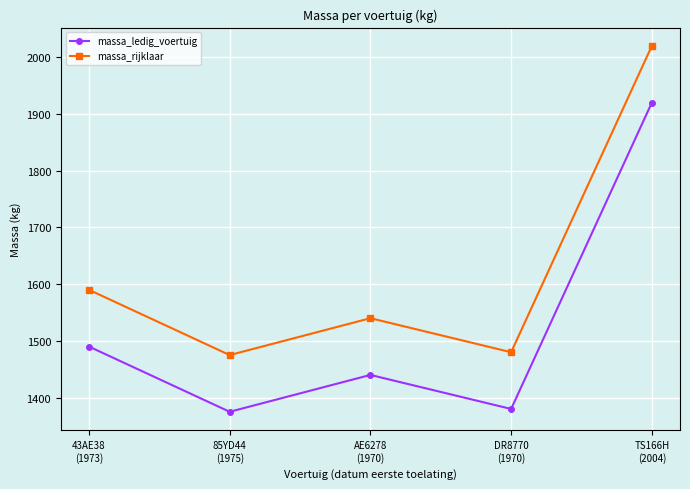

What is the sum of the massa_rijklaar values at AE6278
(1970) and 43AE38
(1973)?

3130